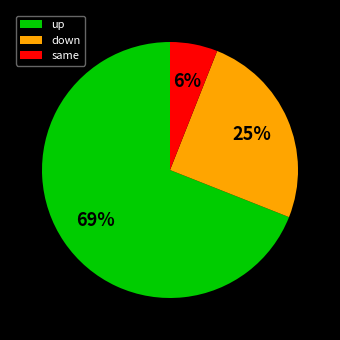

Approximately how many times larger is the value at same compared to up?

0.1